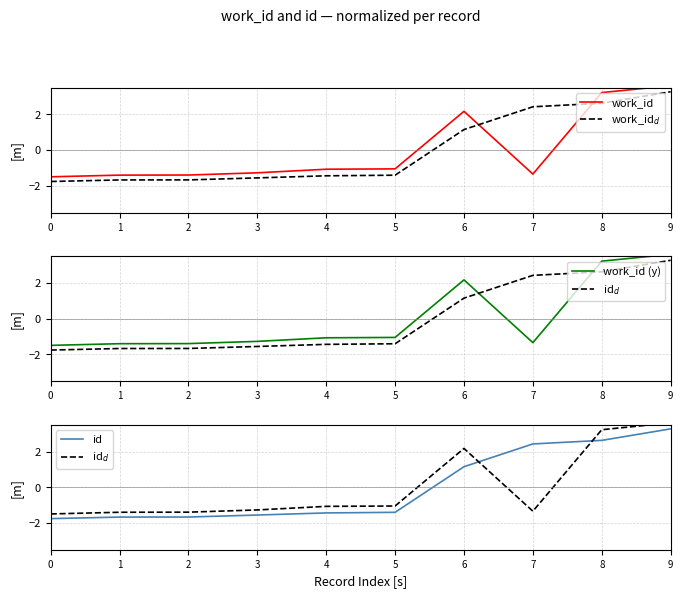

What are all the series names shown in the legend?

work_id, work_id$_d$, work_id (y), id$_d$, id